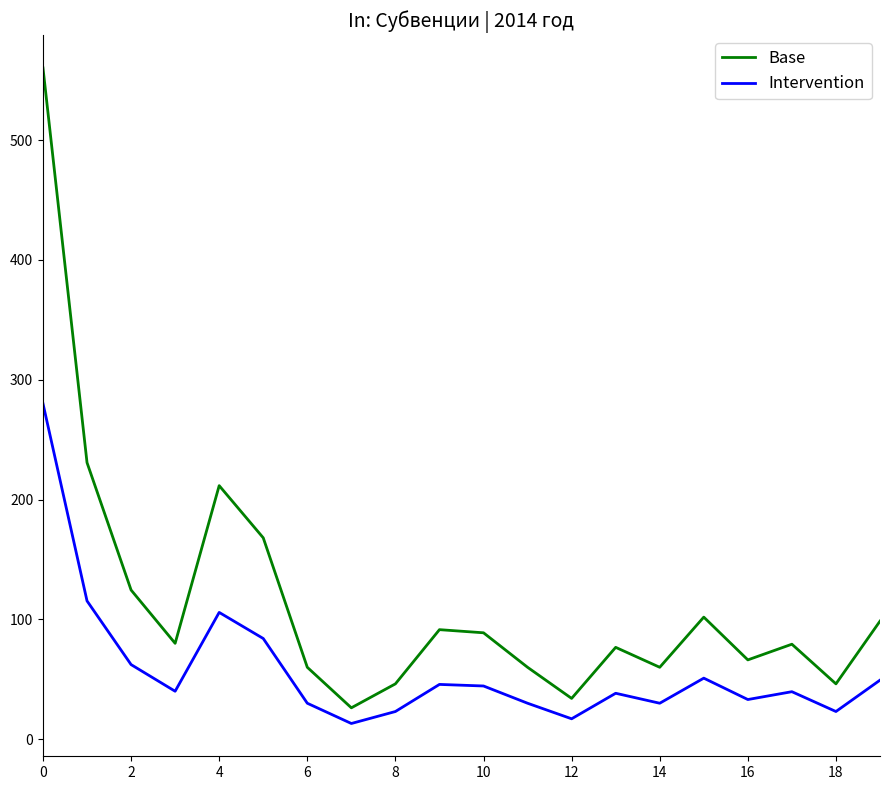

What are all the series names shown in the legend?

Base, Intervention